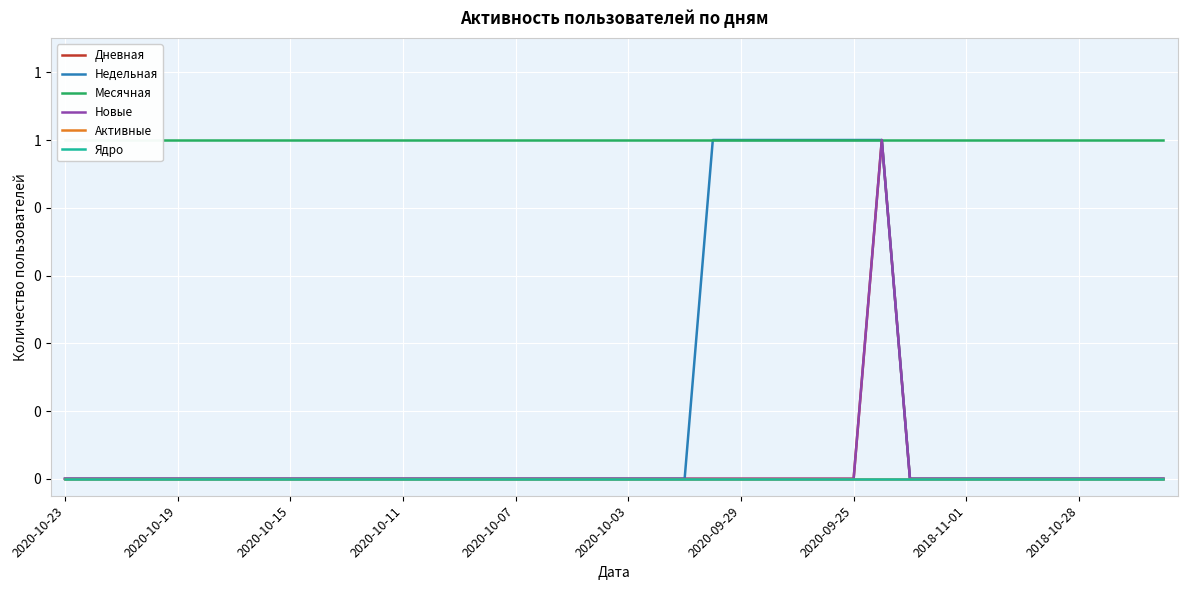

Which category has the highest value in the Новые series?

29